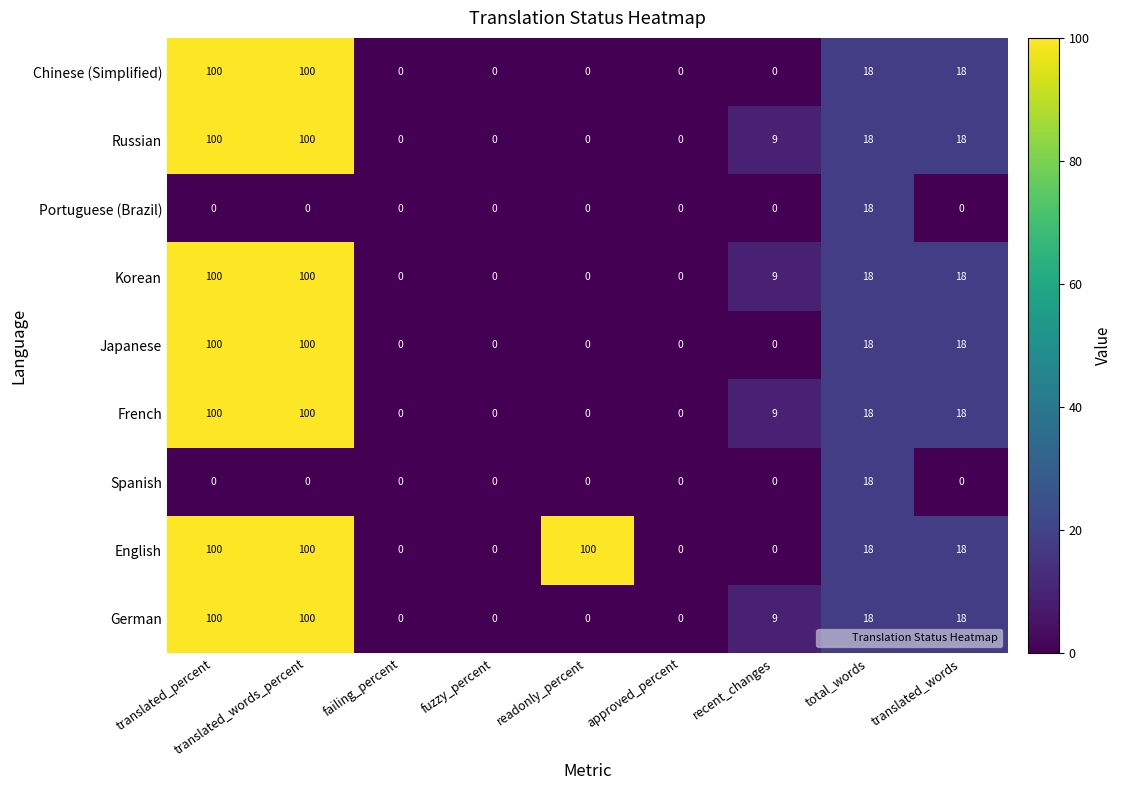

What is the difference between the maximum and second lowest values in the Japanese series?

100